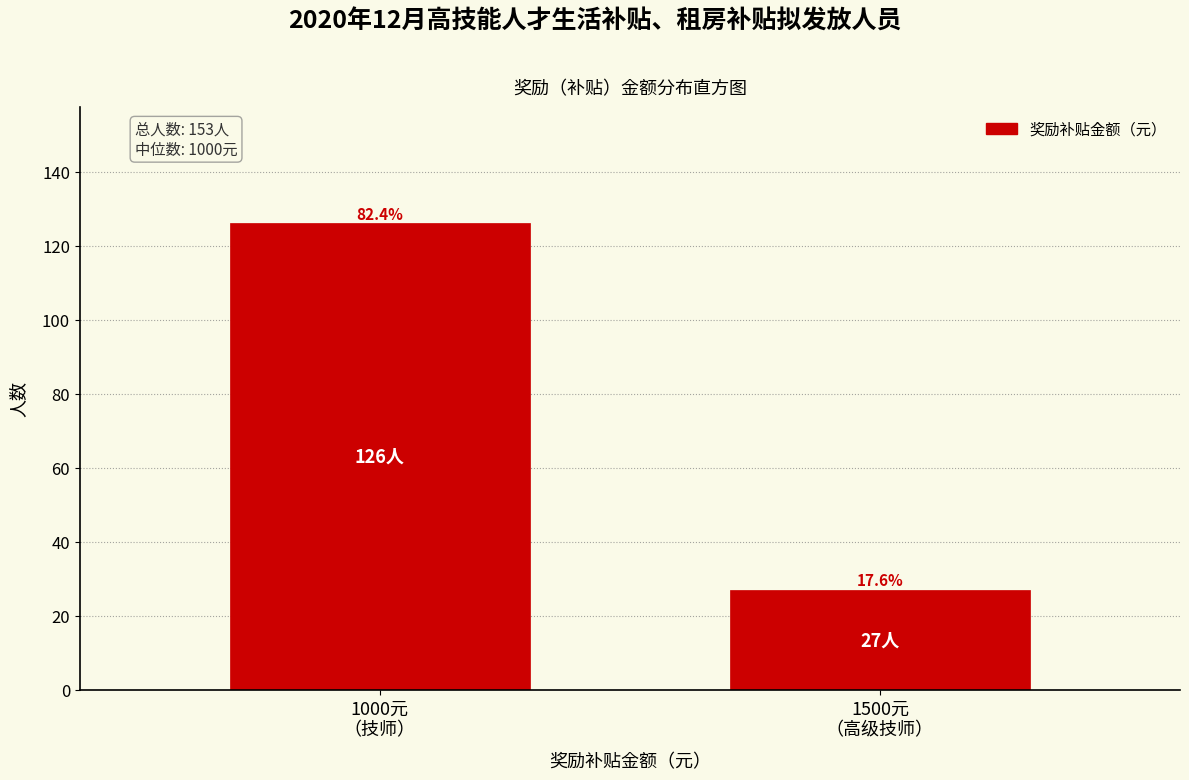

How many bars are there in total?

2